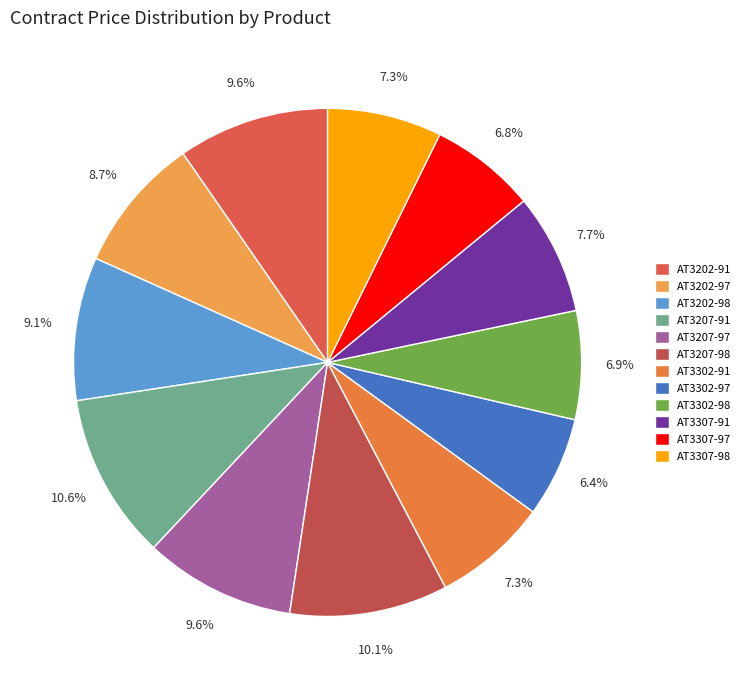

What percentage is the AT3307-91 slice, to the nearest percent?

8%